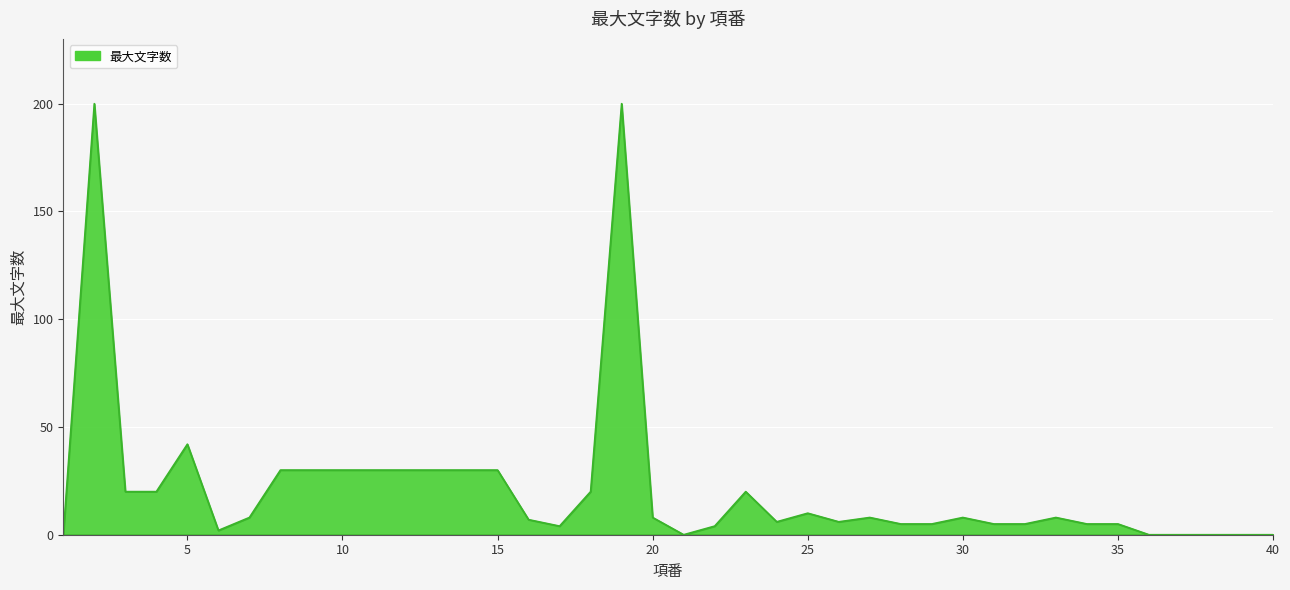

What is the greatest value displayed?

200